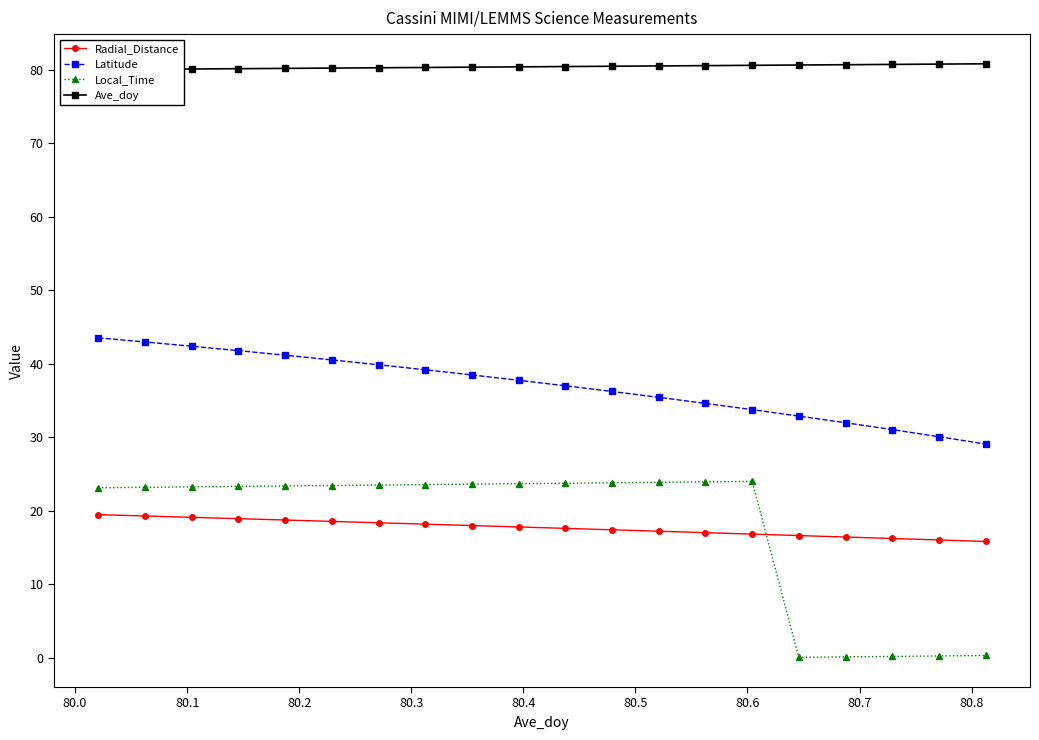

In Local_Time, how many points are higher than both neighbors (excluding endpoints)?

1